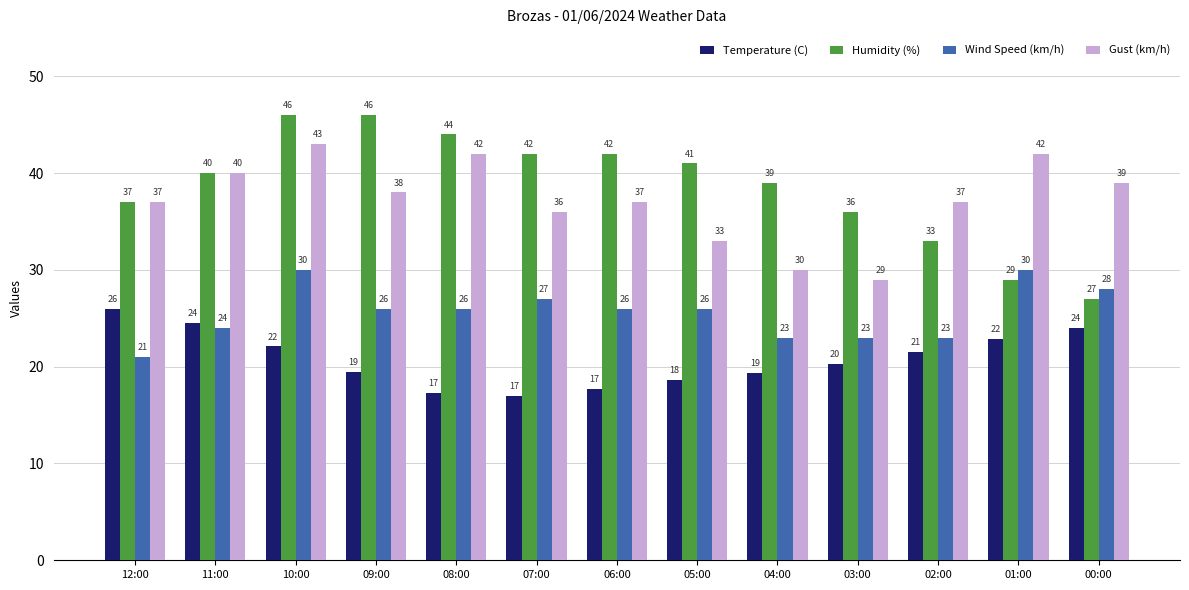

At 07:00, list the series in order from smallest to largest.

Temperature (C), Wind Speed (km/h), Gust (km/h), Humidity (%)